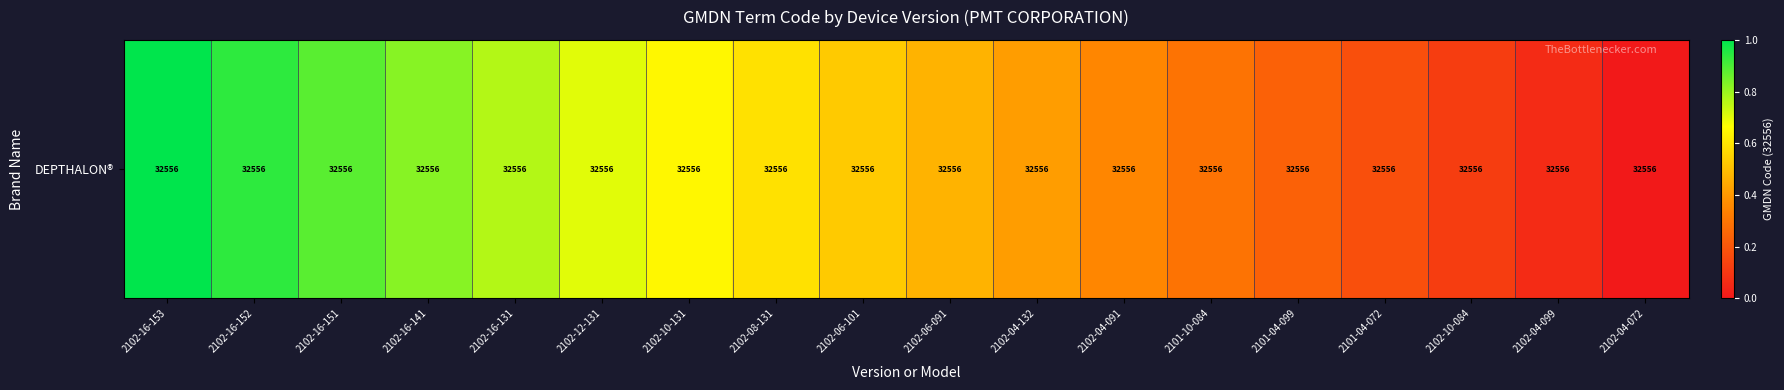

At which label is the value closest to 0?

2102-04-072